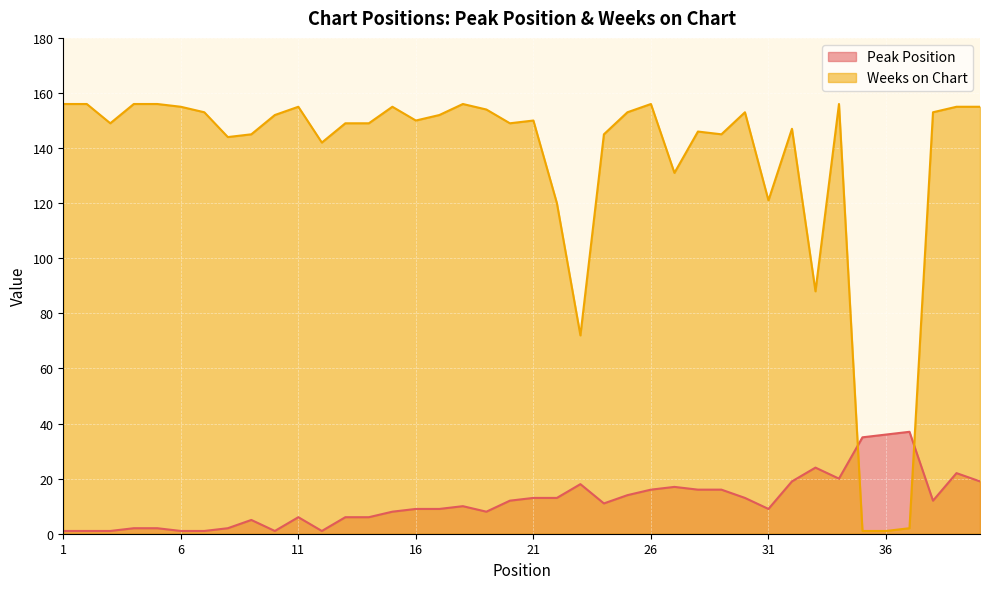

True or false: Peak Position has a value of 9 at 31.

True